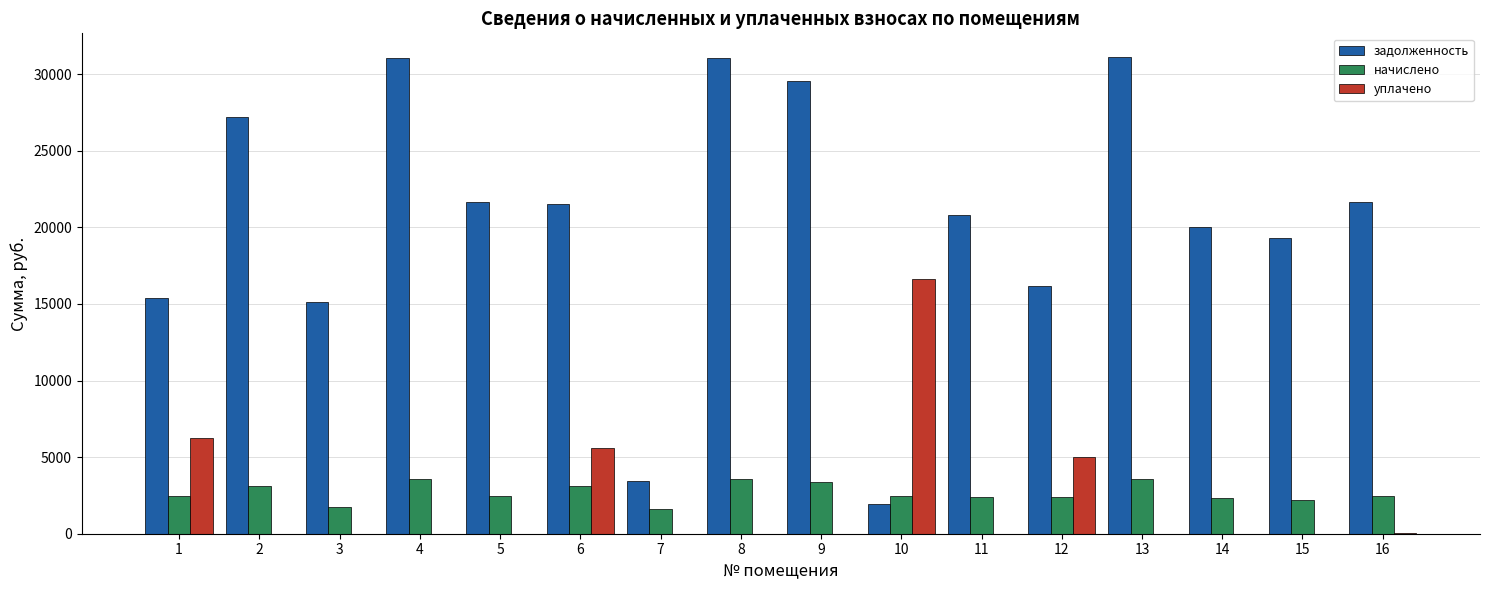

Is the value of уплачено at 12 greater than the value of задолженность at 11?

No